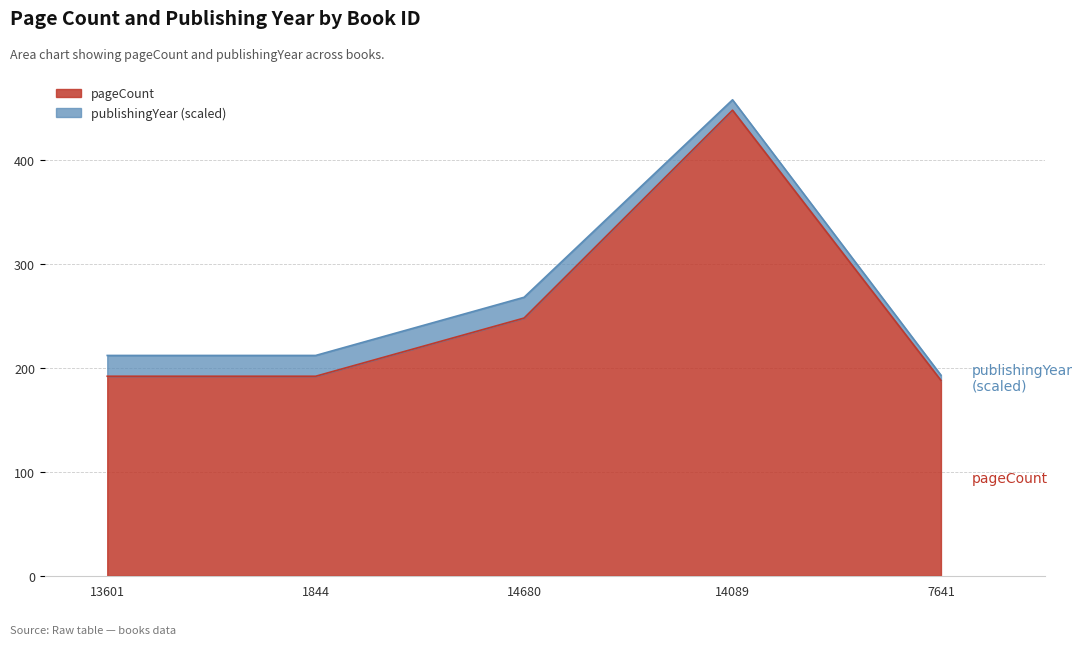

What is the label of the 2nd point from the left?

1844